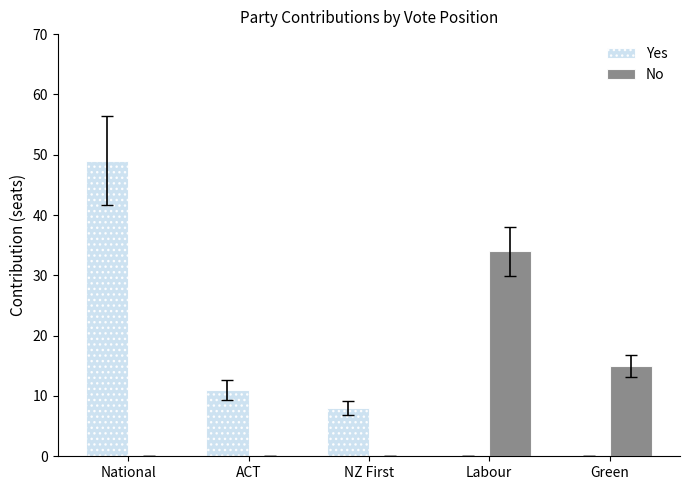

What is the sum of all Yes values?

68